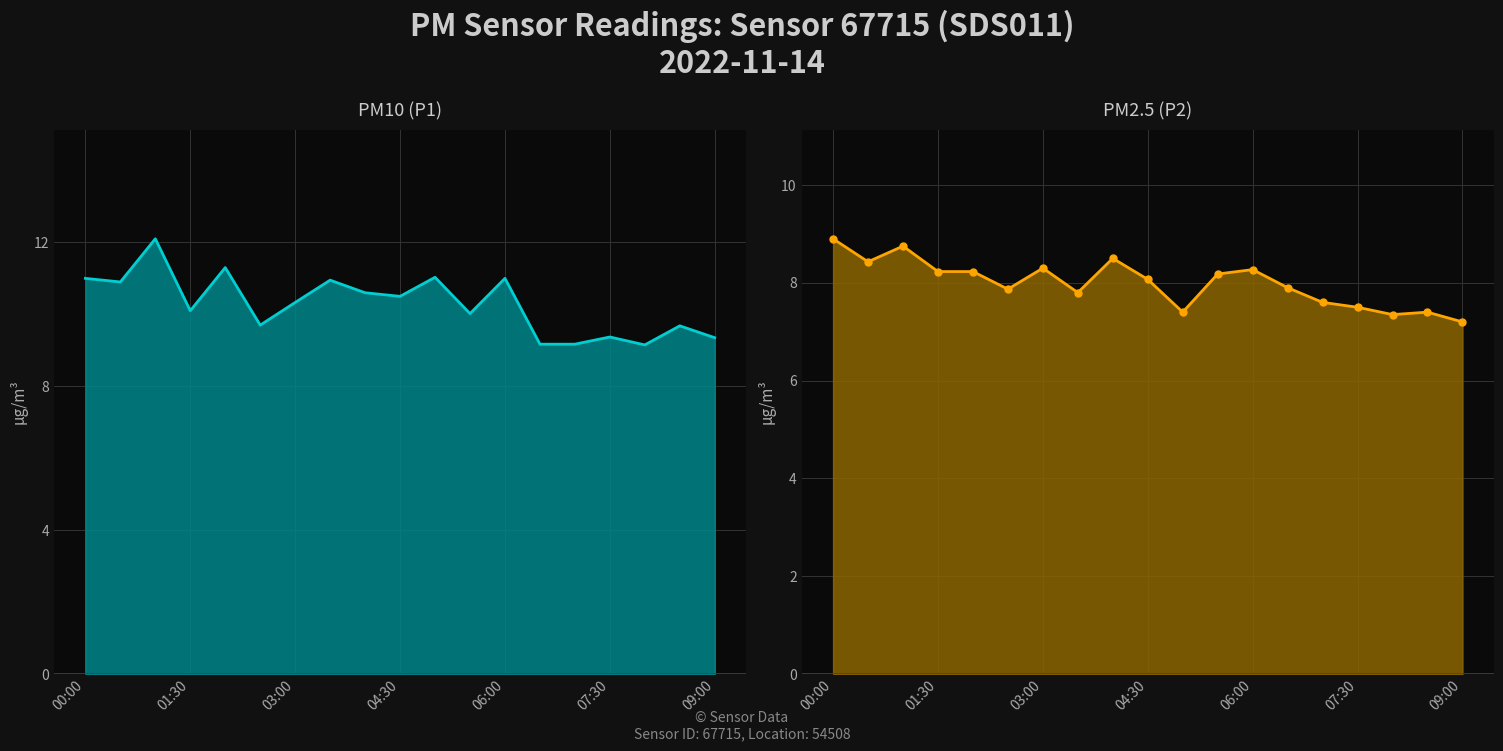

What is the difference between the highest and lowest values at 00:00?

2.1